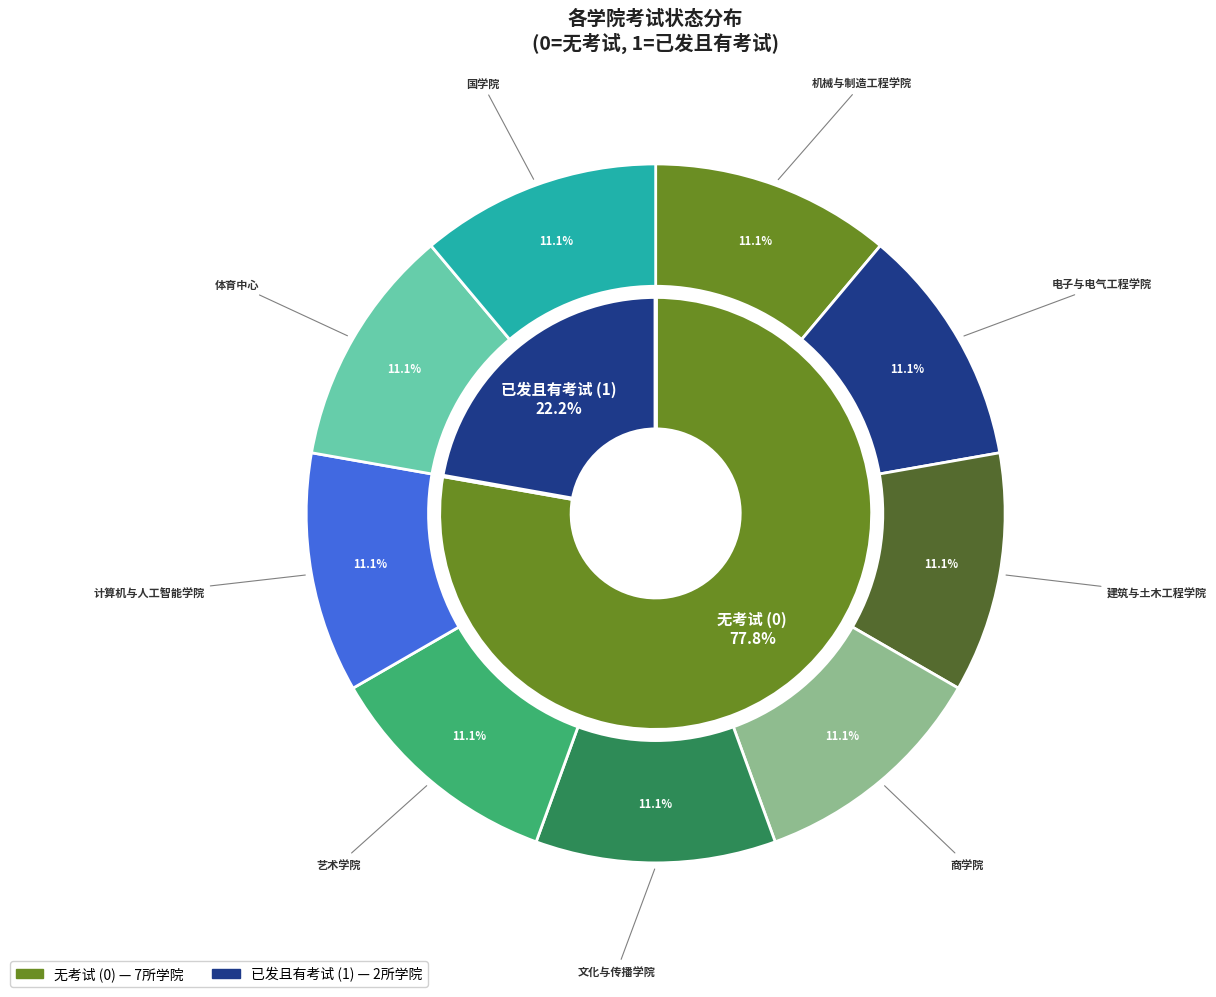

Is there a majority slice in this chart?

No